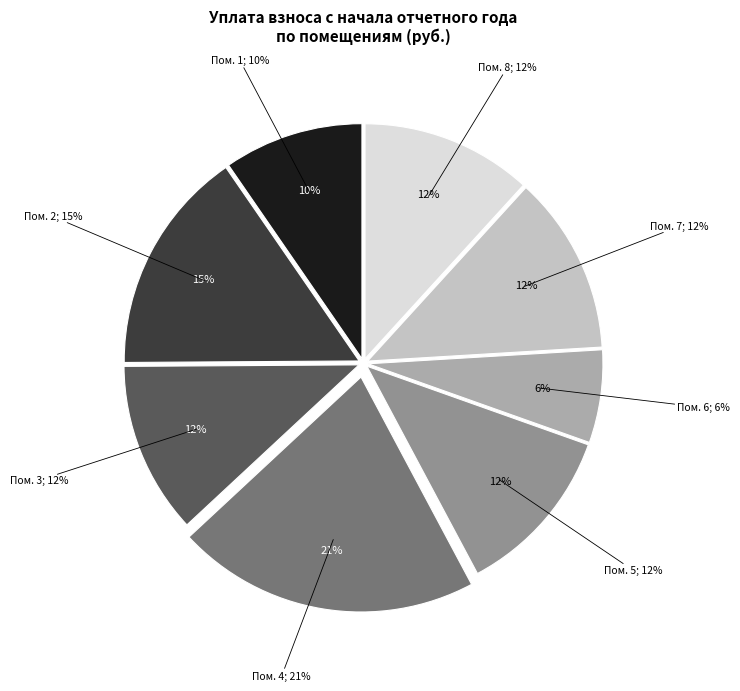

How many segments does this pie chart have?

8